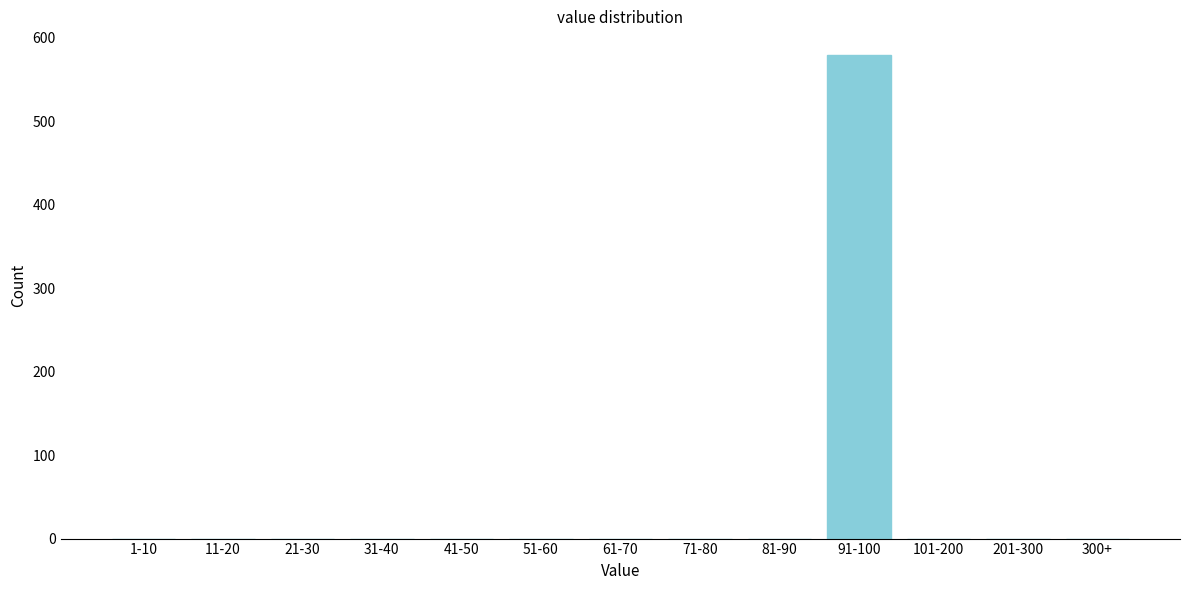

Reading left to right, what are all the values shown in this chart?

1-10=0	11-20=0	21-30=0	31-40=0	41-50=0	51-60=0	61-70=0	71-80=0	81-90=0	91-100=579	101-200=0	201-300=0	300+=0